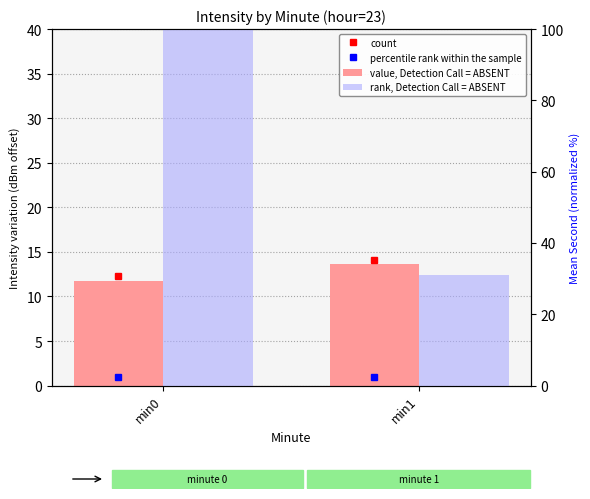

Is it true that rank, Detection Call = ABSENT equals 100.0 at min0?

True